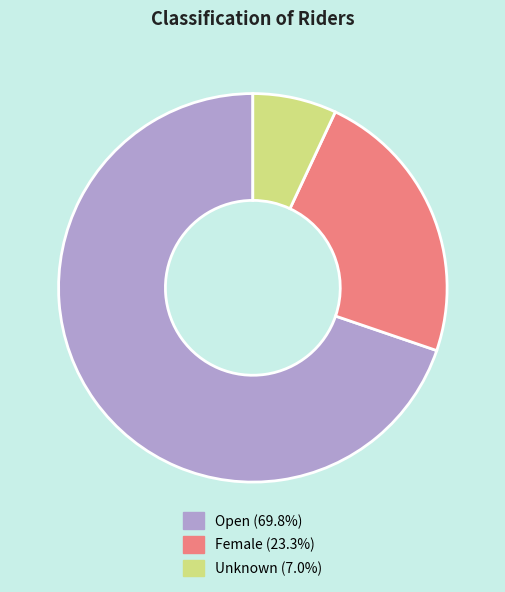

Is it true that Unknown is 7% of the pie?

True